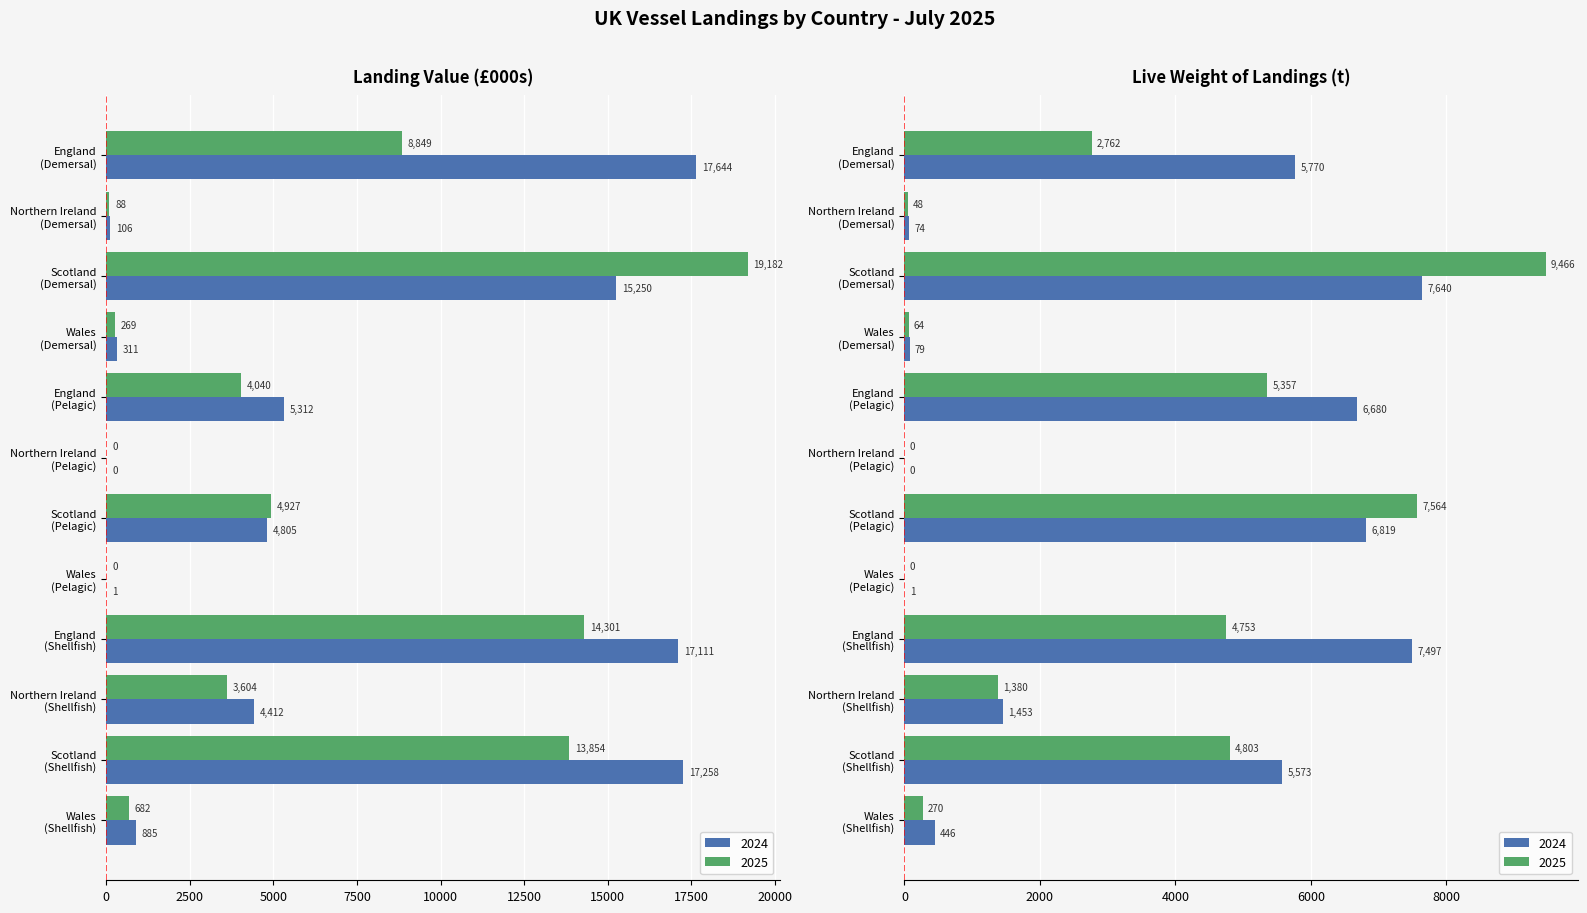

At Northern Ireland (Shellfish), list the series in order from largest to smallest.

Value 2024 (£000s), Value 2025 (£000s), Live Weight 2024 (t), Live Weight 2025 (t)